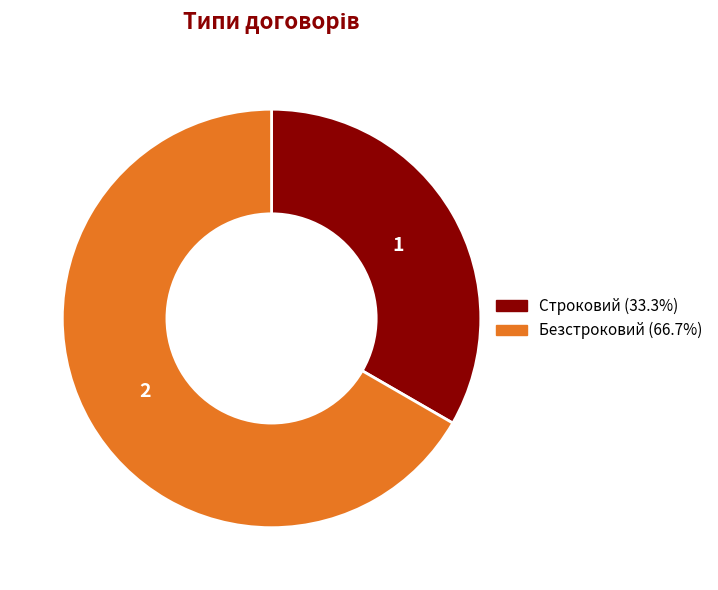

What is the largest slice in the pie chart?

Безстроковий